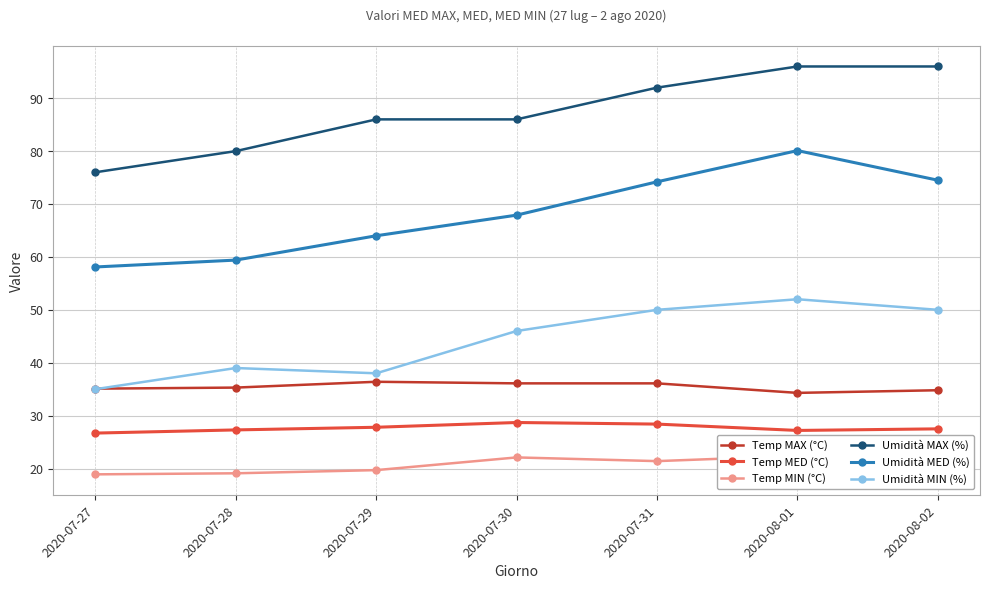

Where does the Umidità MAX (%) series first go above 86?

2020-07-31